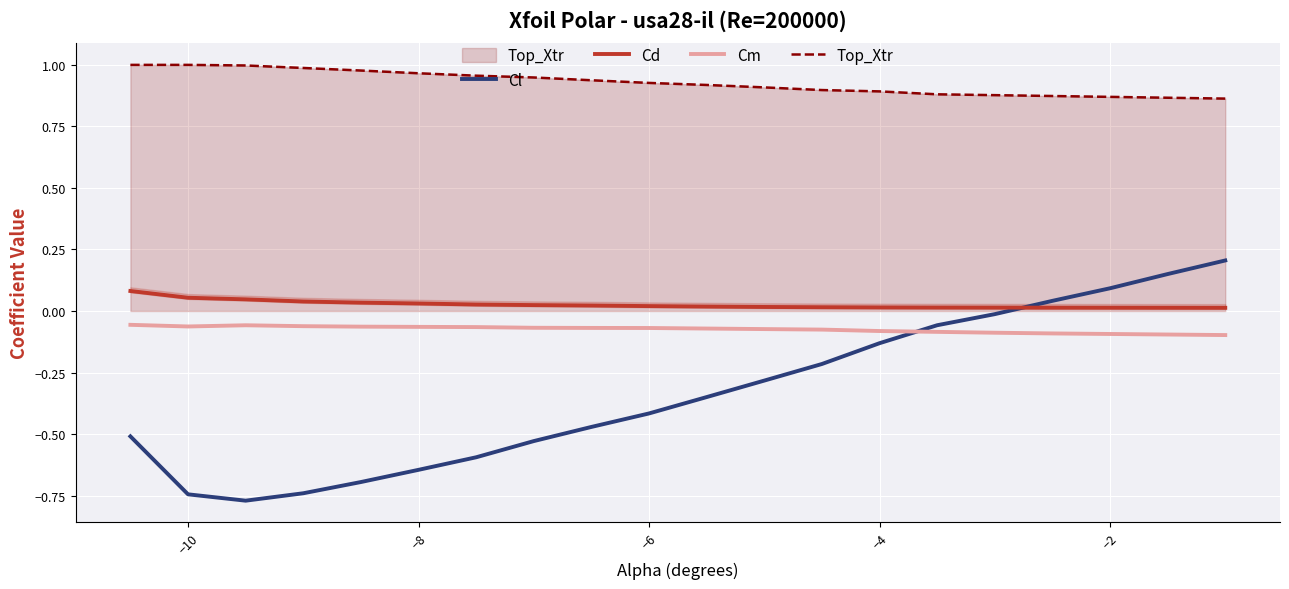

Which series has the widest spread of values?

Cl